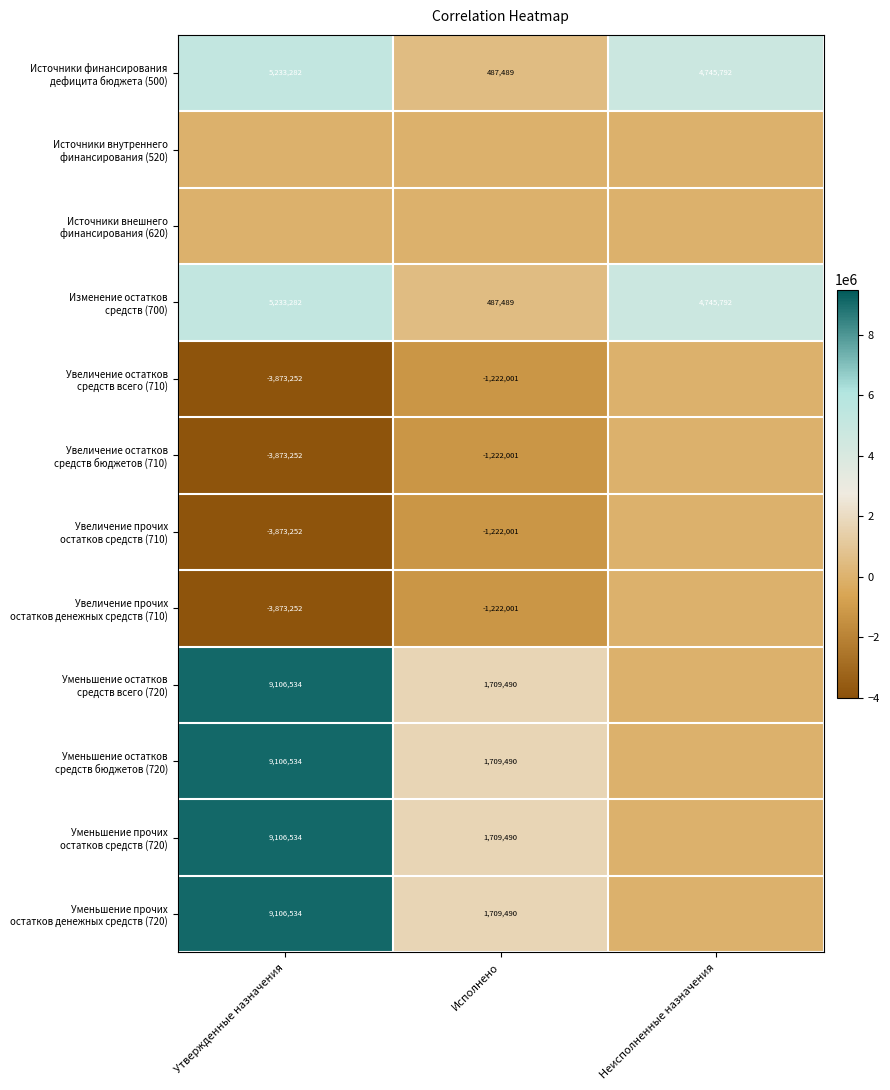

At which category is the sum across all series the highest?

Утвержденные назначения